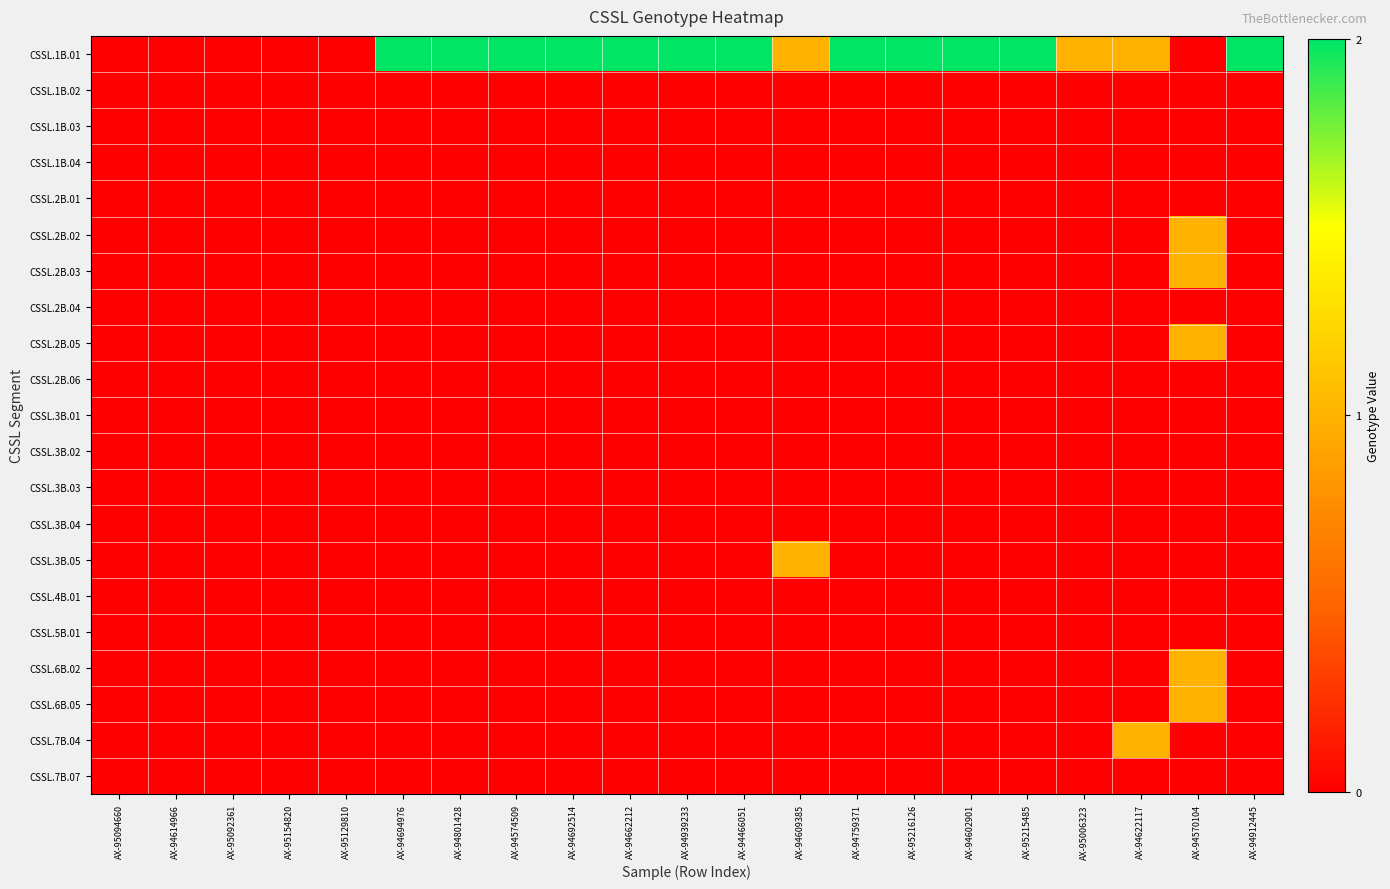

Which series has the largest range (max minus min)?

CSSL.1B.01